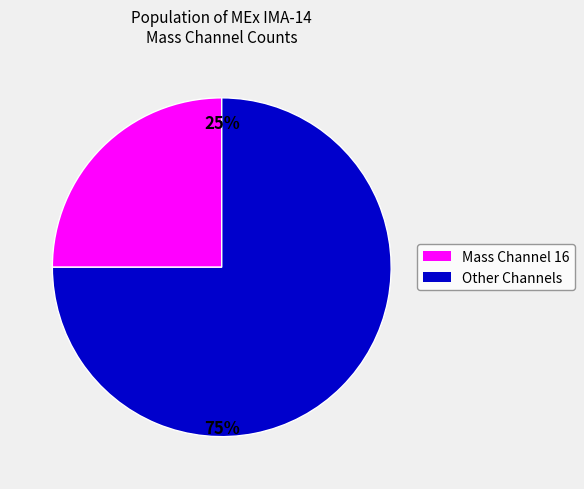

How many segments does this pie chart have?

2